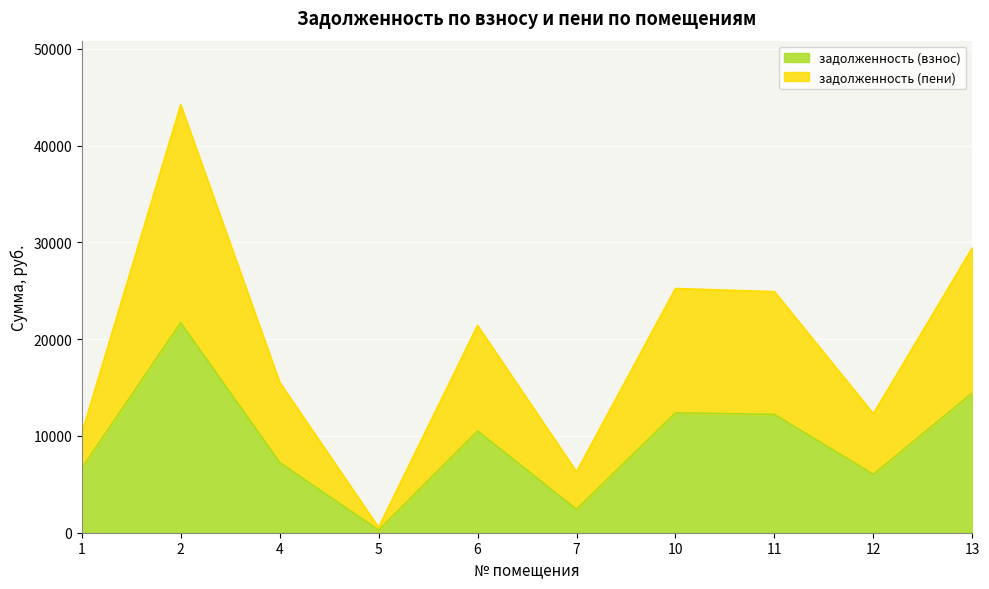

True or false: задолженность (взнос) and задолженность (пени) cross at least once.

False